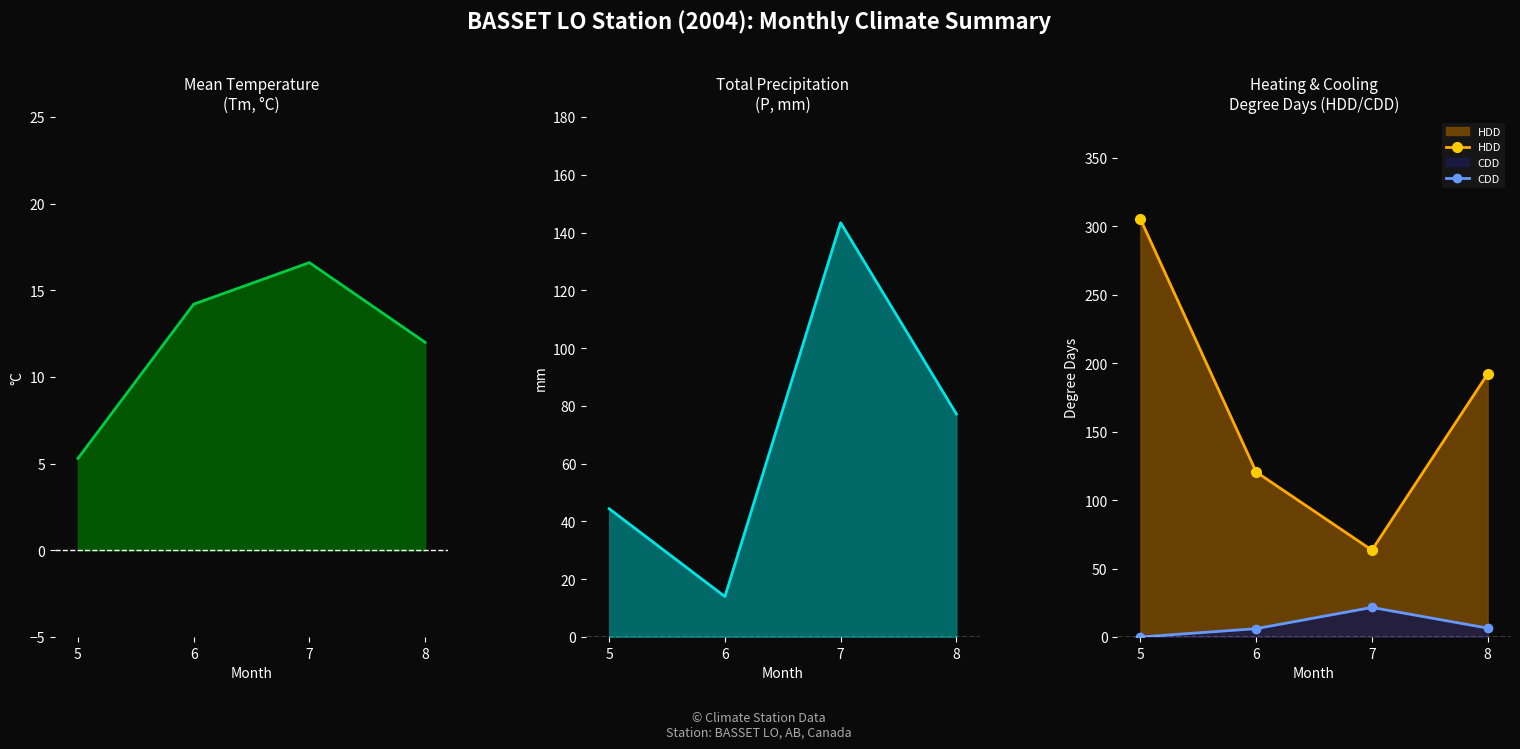

Which category has the lowest value across all series?

5